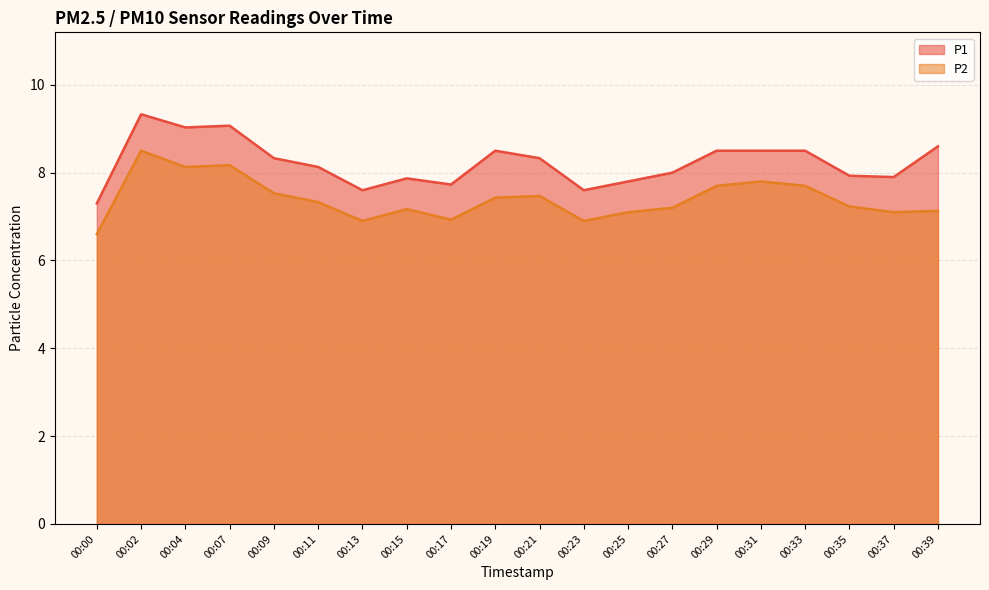

What is the difference between the maximum and second lowest values in the P1 series?

1.7